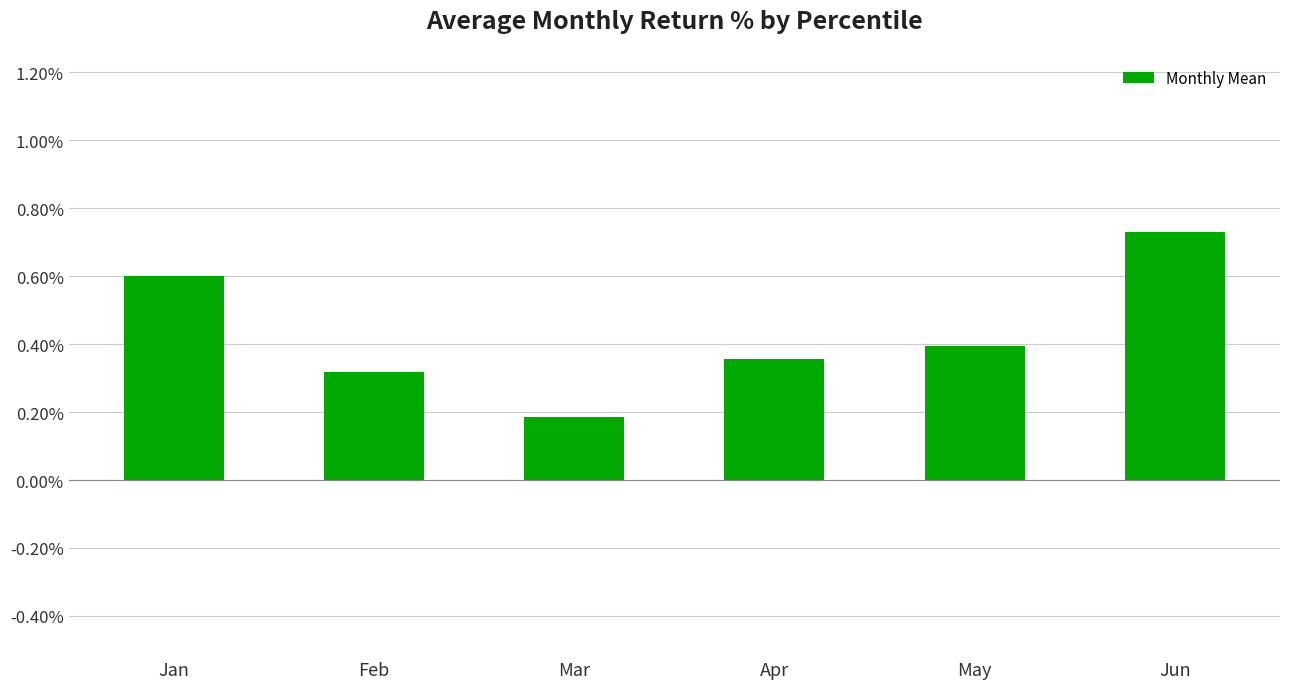

The chart shows a value of 0.2 at Jan. True or false?

False